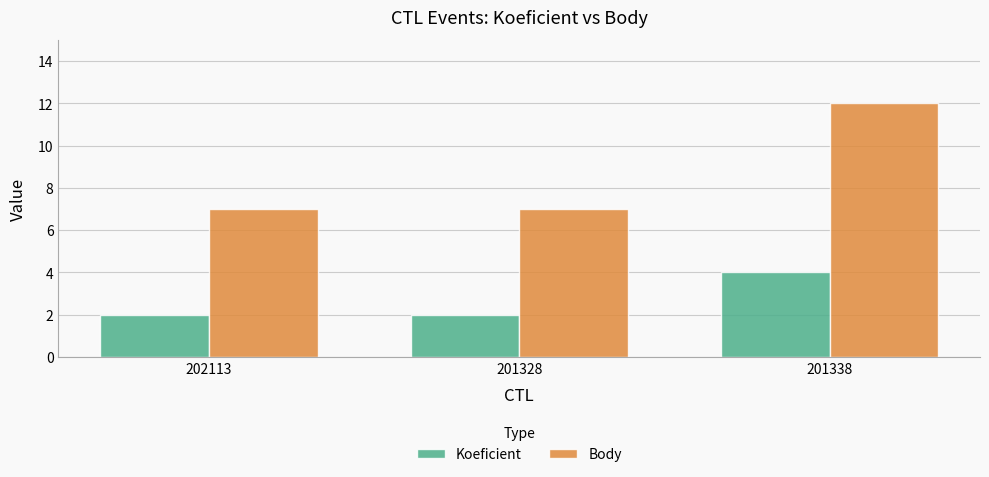

The Koeficient series shows 2 at 201328. True or false?

True